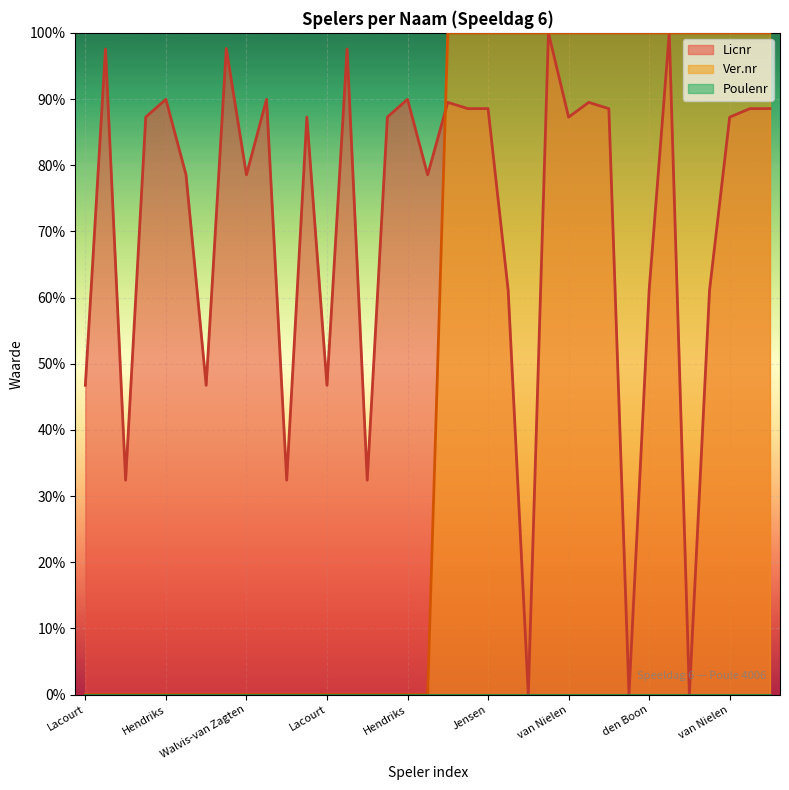

What is the approximate value of Licnr at Mourits?

89.5